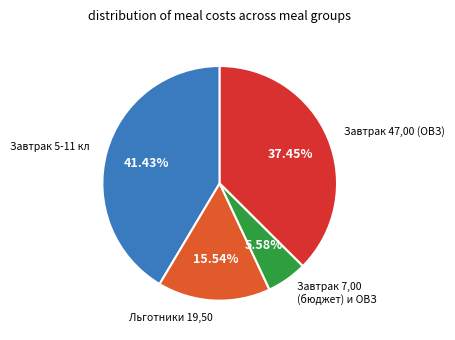

Is there a majority slice in this chart?

No